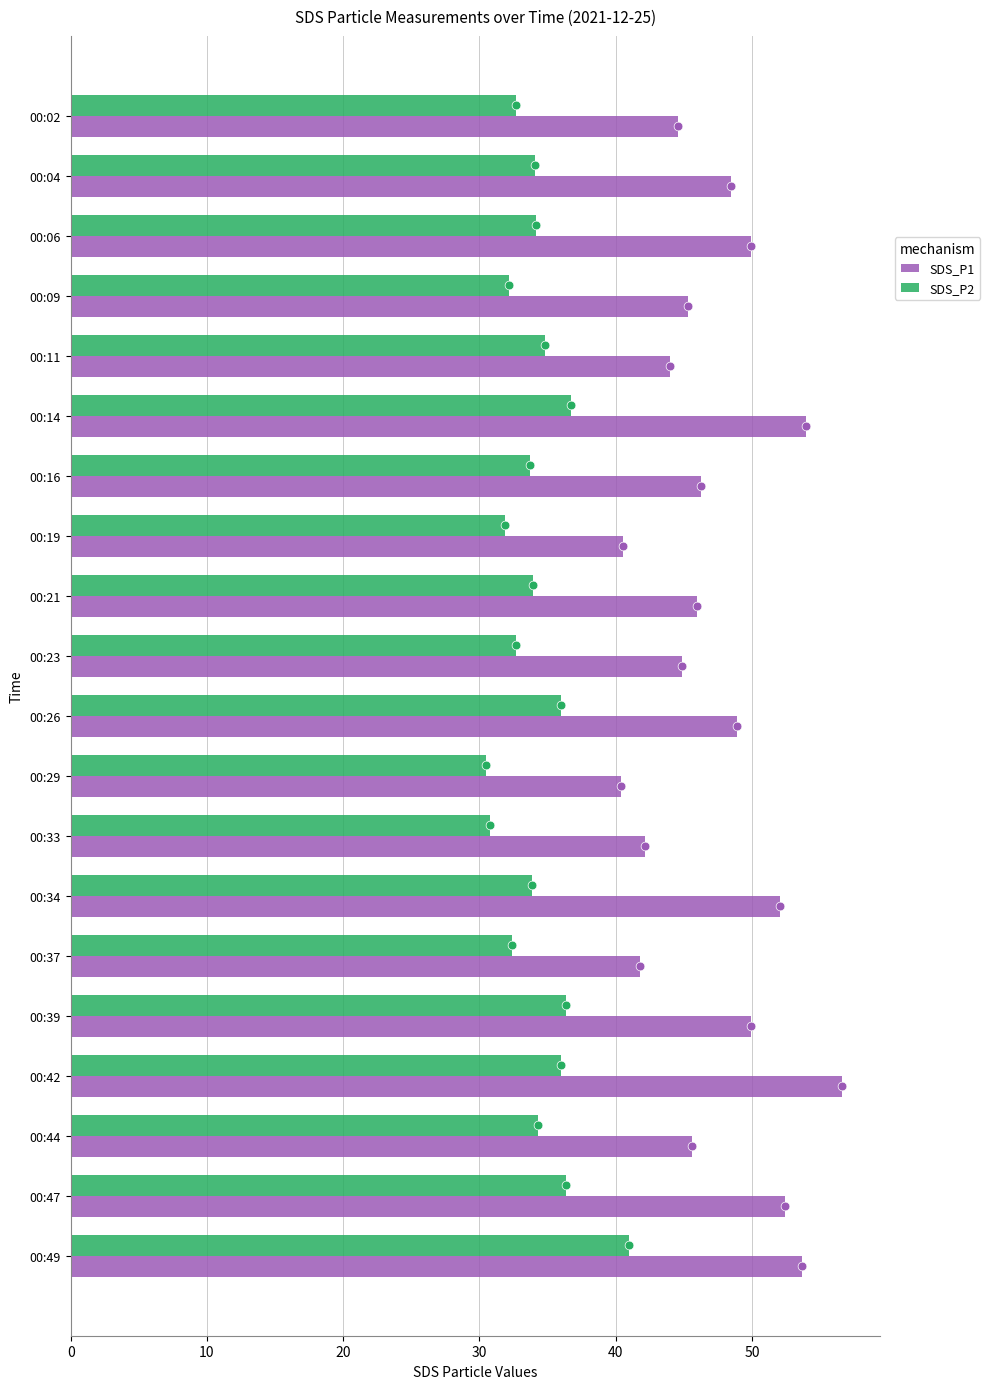

Which series has the largest Y range (max minus min)?

SDS_P1